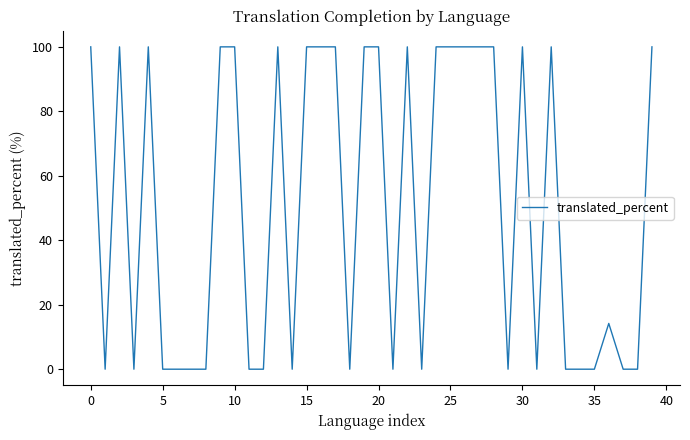

What is the difference between the maximum and minimum values?

100.0